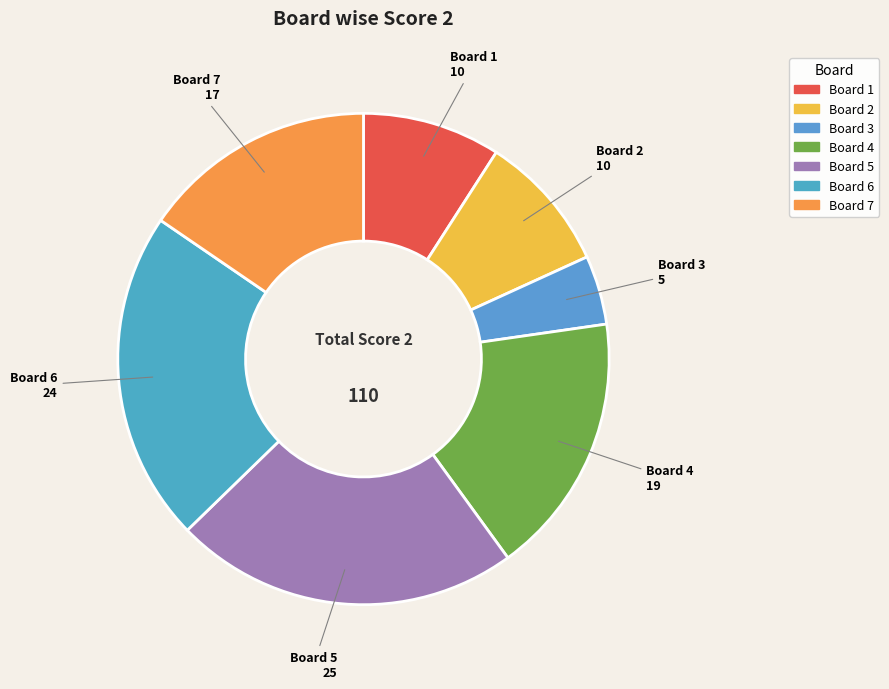

How many segments does this pie chart have?

7